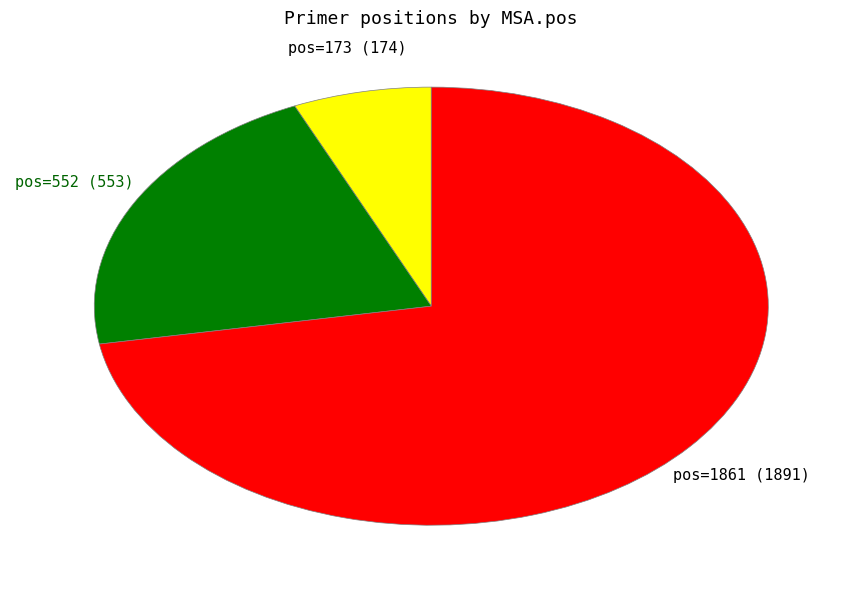

Which slice represents more than half of the pie?

pos=1861 (1891)